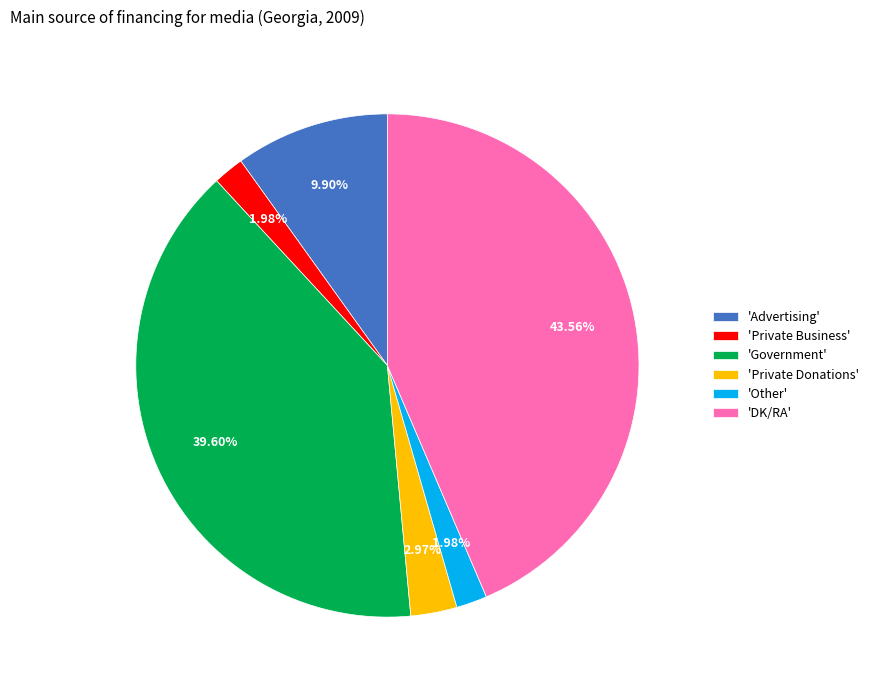

Which category has the biggest portion of the pie?

'DK/RA'